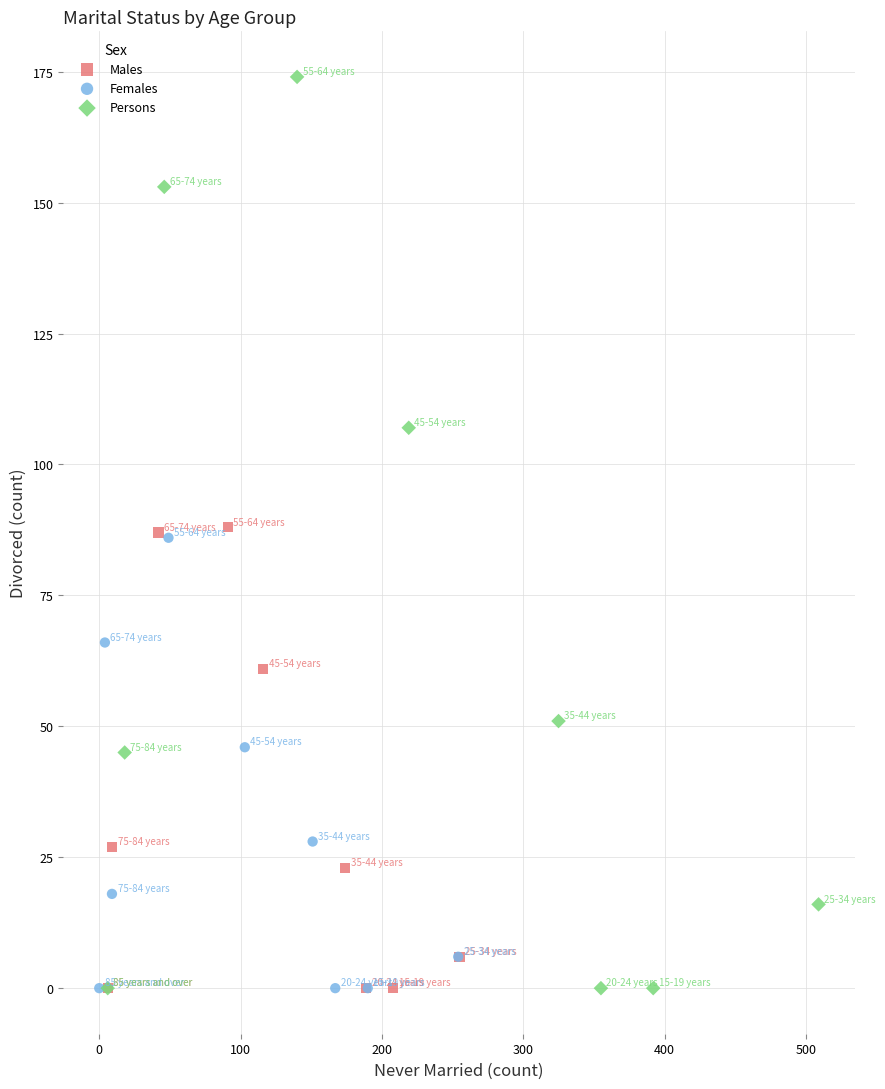

Which series reaches the maximum Y coordinate?

Persons